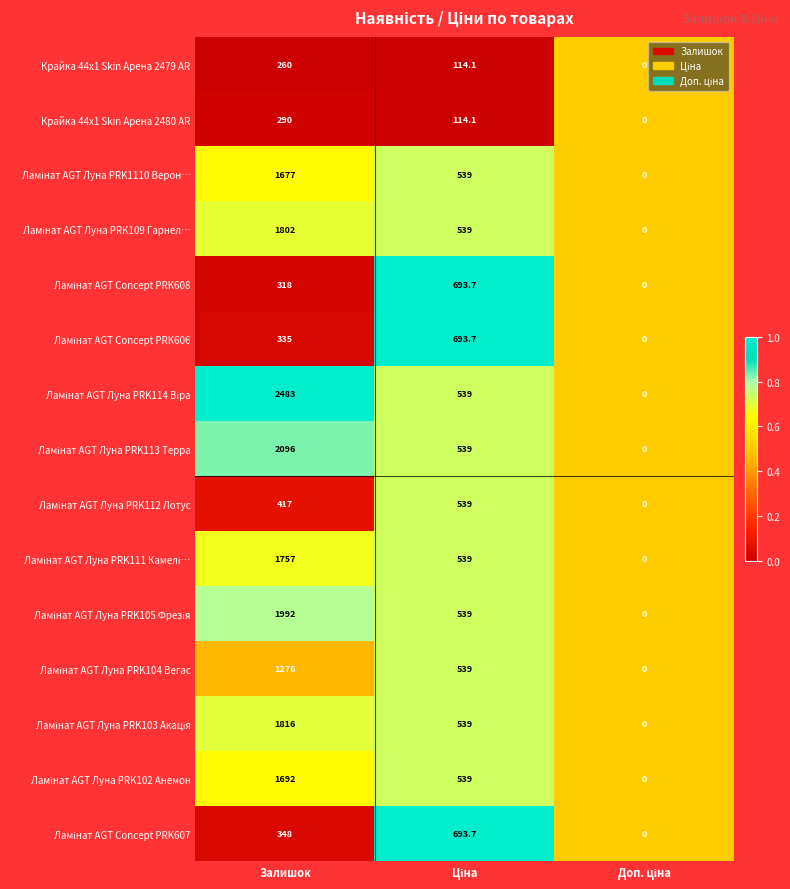

Count the Крайка 44x1 Skin Арена 2479 AR values in the range 0 to 260.

3